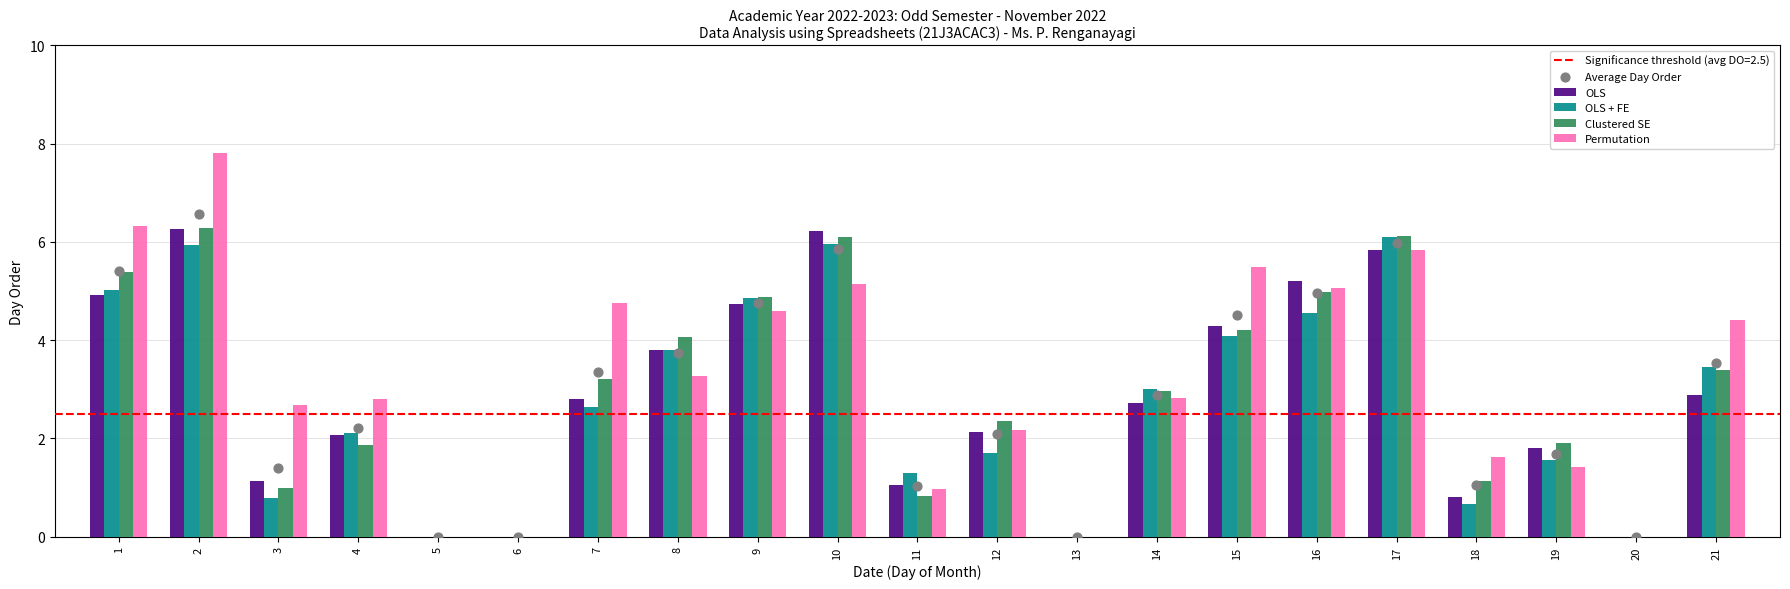

At how many categories does at least one series exceed 4?

10